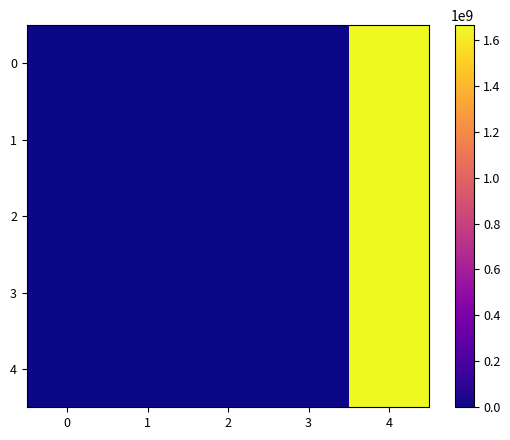

How many distinct data groups are displayed?

5